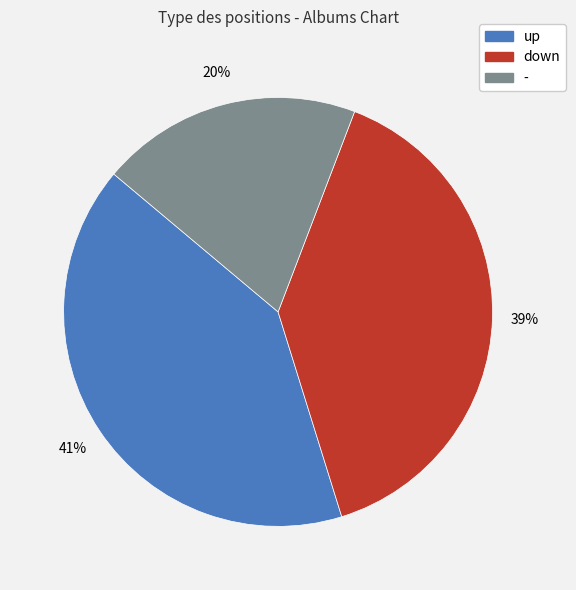

The - slice represents 20% of the pie. True or false?

True